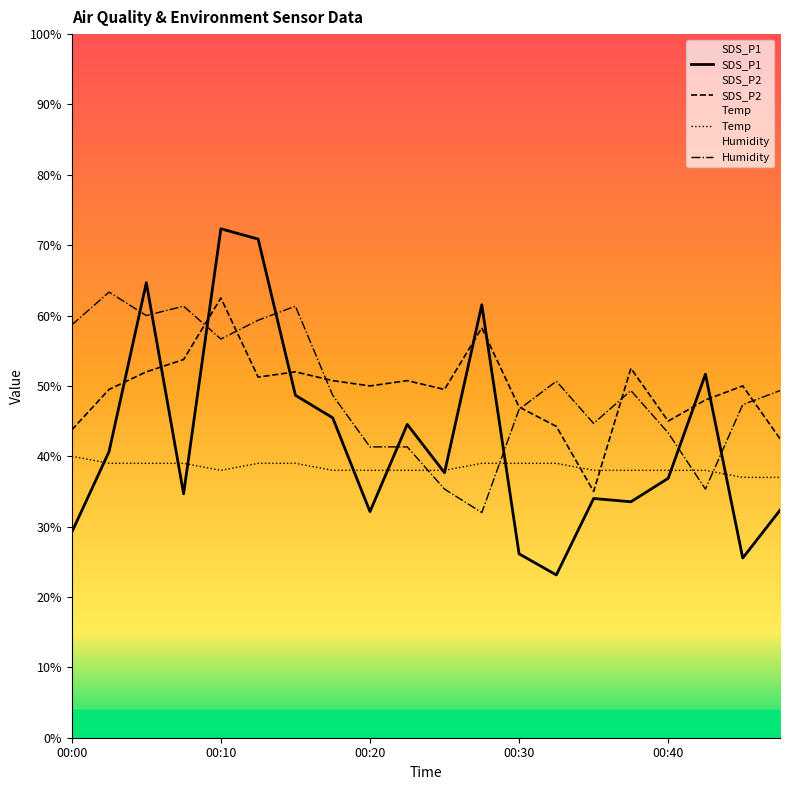

True or false: SDS_P2 and Temp intersect in this chart.

True